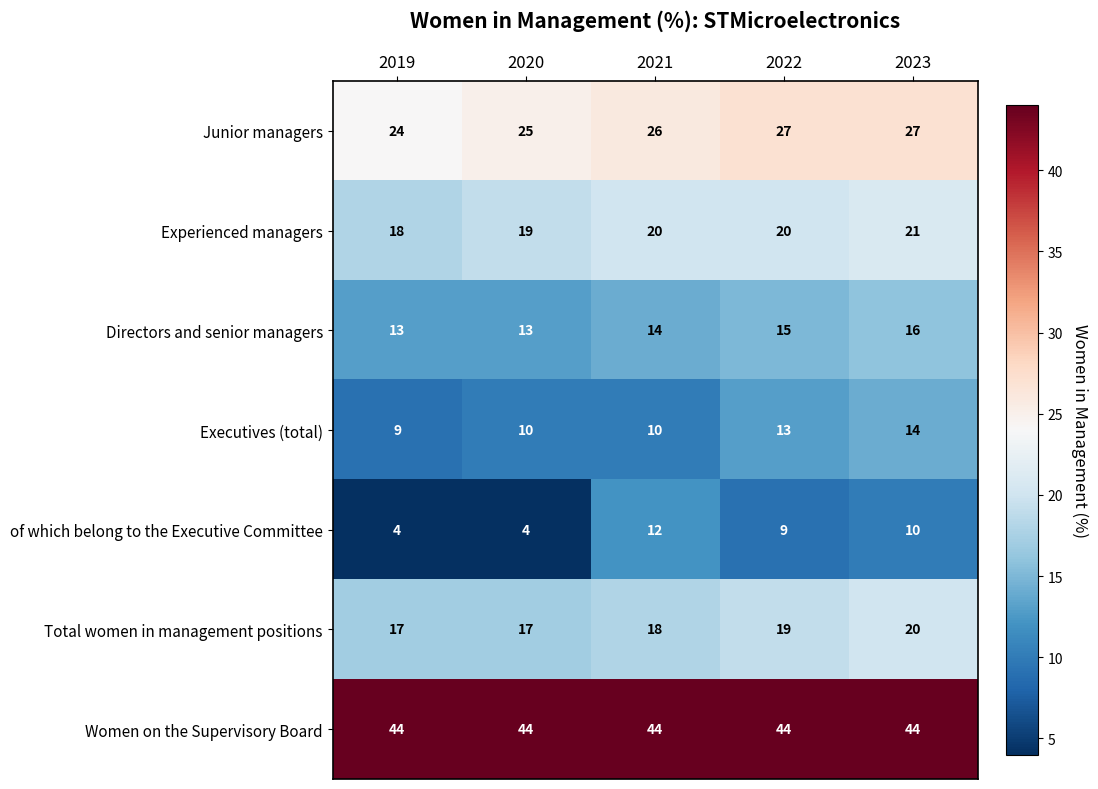

What value does the Total women in management positions series have at 2021?

18